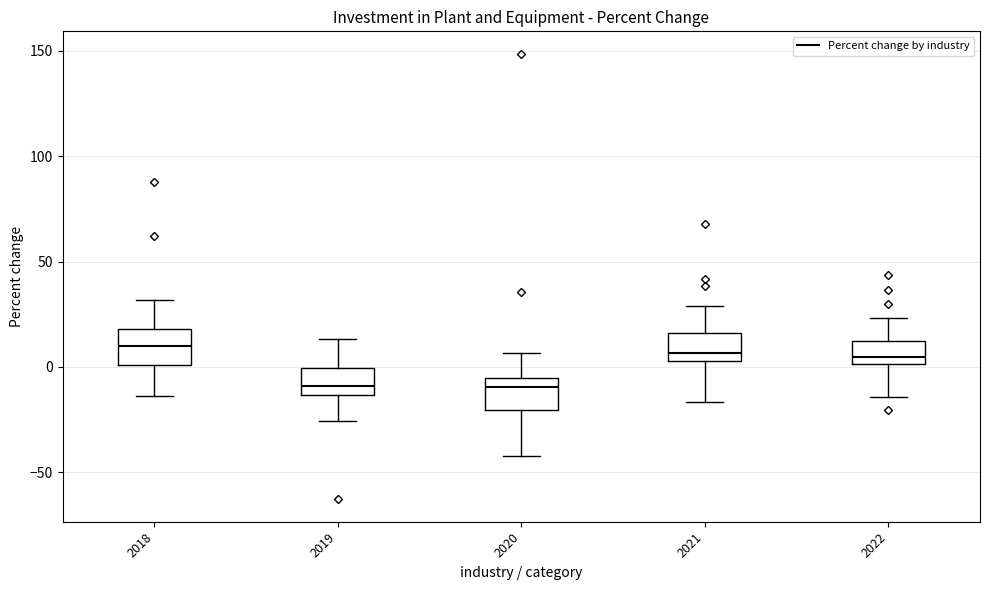

Where does the lower whisker of the box at x = 2019 end on the y-axis? The values are not printed on the chart, so give them approximately, as read against the axis.

-25